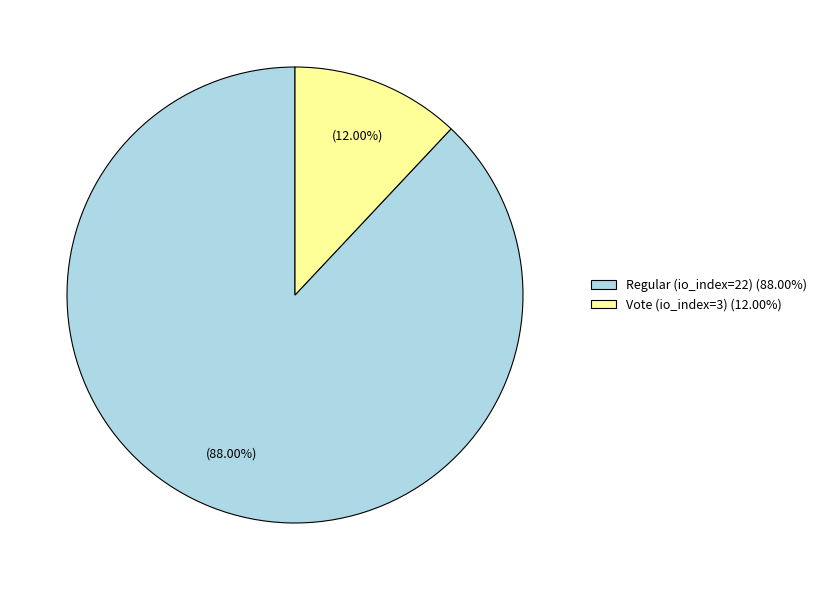

What portion of the pie excludes Vote (io_index=3)?

88.0%